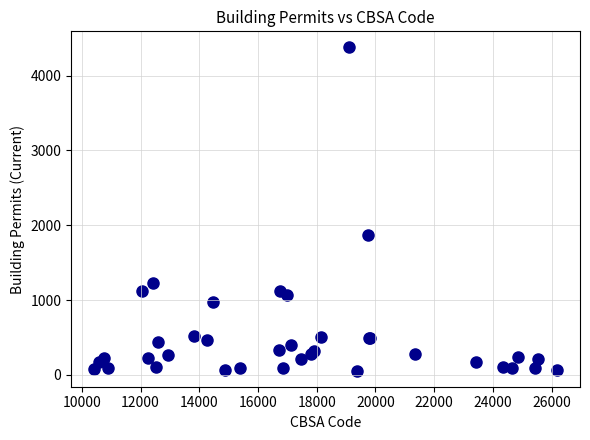

What Y value in the scatter plot is closest to 2216?

1871